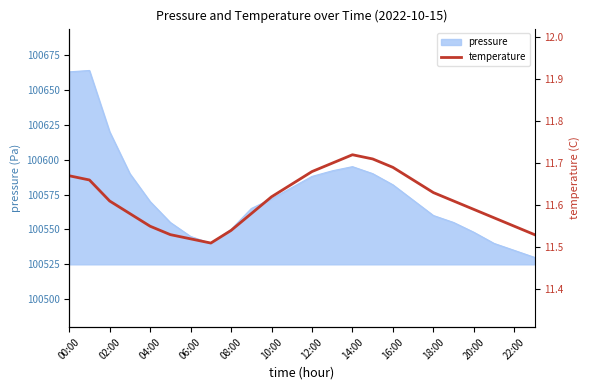

Reading left to right, transcribe all the data shown in this chart.

11.7	11.7	11.6	11.6	11.6	11.5	11.5	11.5	11.5	11.6	11.6	11.7	11.7	11.7	11.7	11.7	11.7	11.7	11.6	11.6	11.6	11.6	11.6	11.5